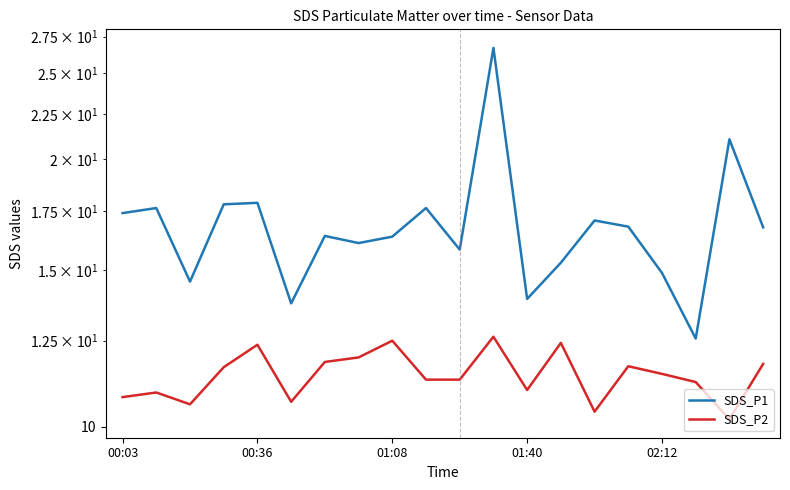

True or false: SDS_P1 and SDS_P2 cross at least once.

False